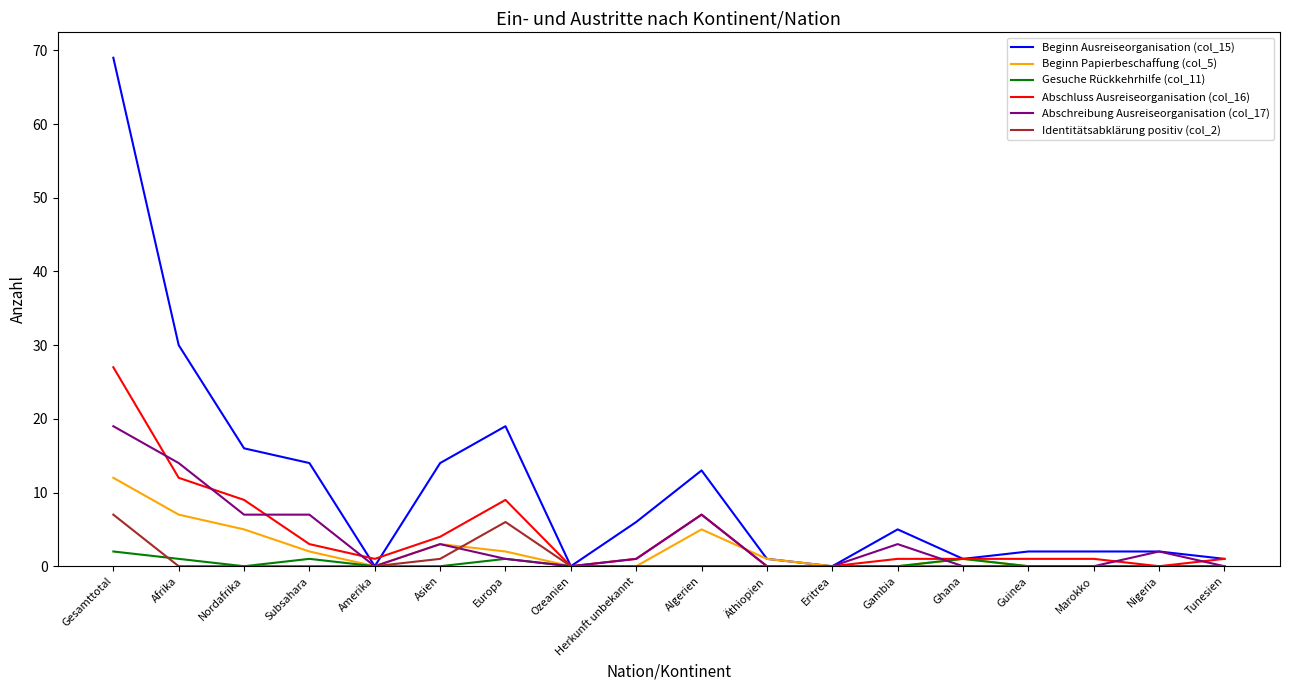

In Gesuche Rückkehrhilfe (col_11), how many points are higher than both neighbors (excluding endpoints)?

3